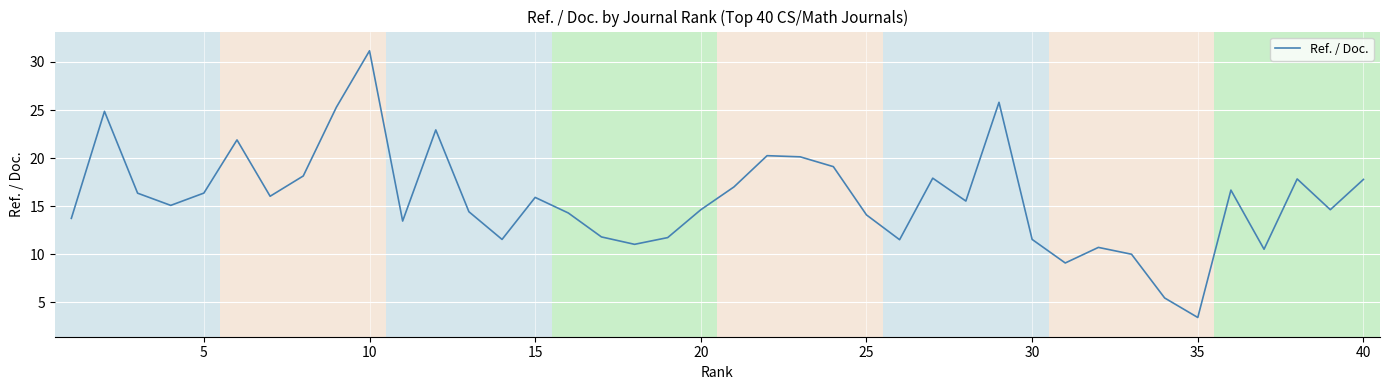

What is the maximum value shown in the chart?

31.2